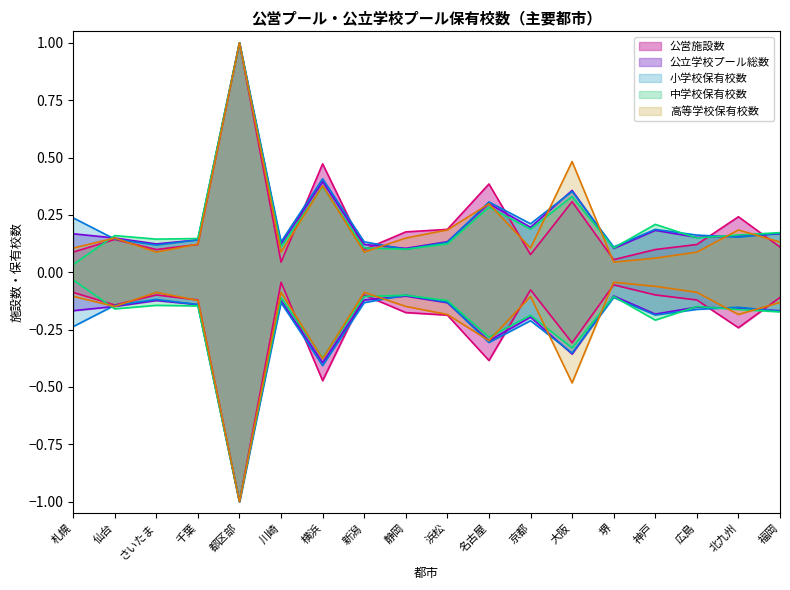

Rank the series at 広島 from lowest to highest value.

高等学校保有校数, 公営施設数, 中学校保有校数, 公立学校プール総数, 小学校保有校数